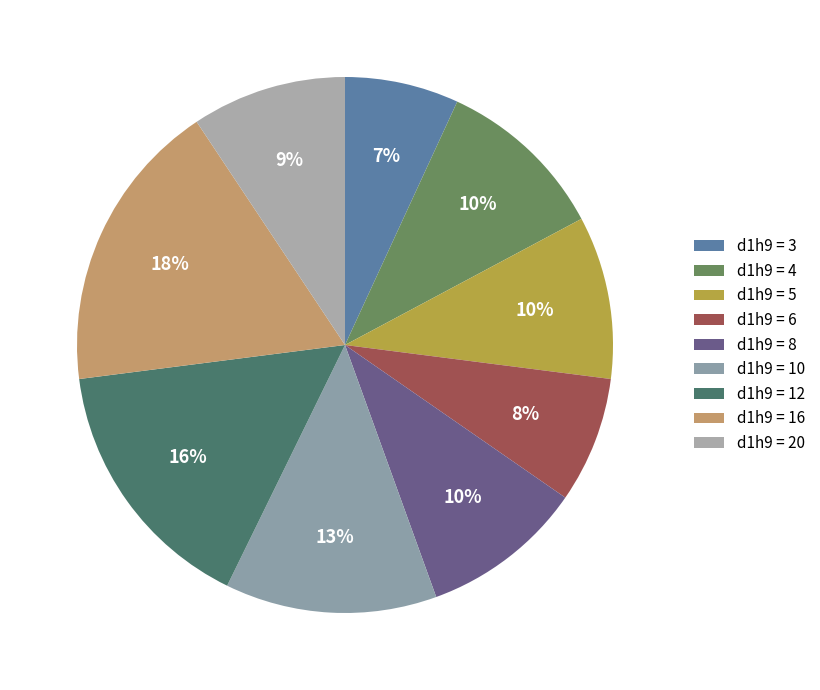

Is there a majority slice in this chart?

No